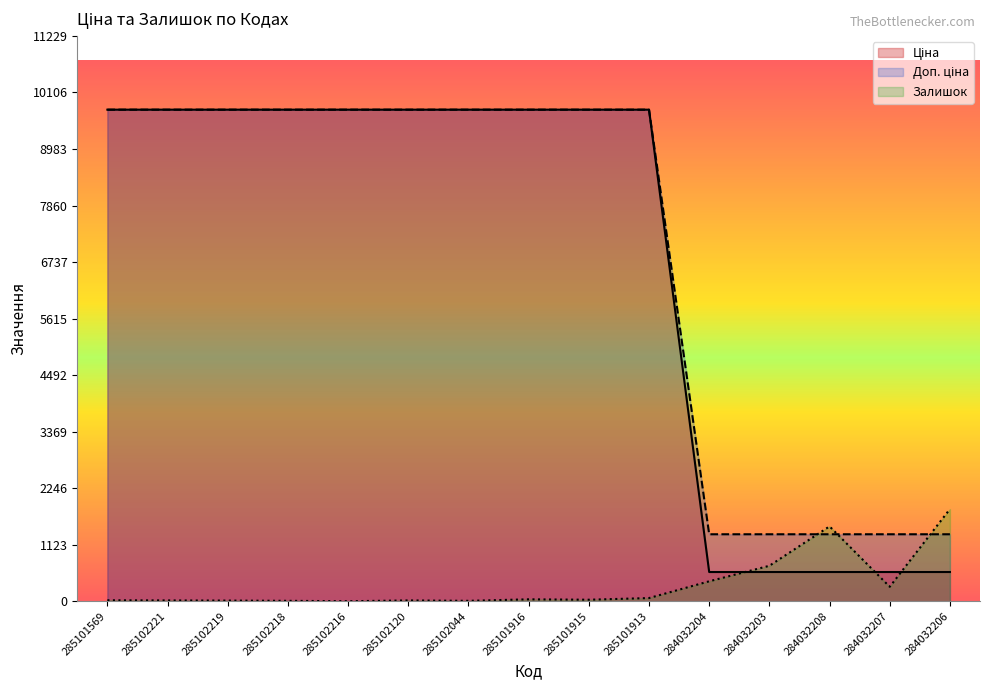

Reading left to right, what are all the values shown in this chart?

Ціна: 9764.4	9764.4	9764.4	9764.4	9764.4	9764.4	9764.4	9764.4	9764.4	9764.4	580.4	580.4	580.4	580.4	580.4
Доп. ціна: 9764.4	9764.4	9764.4	9764.4	9764.4	9764.4	9764.4	9764.4	9764.4	9764.4	1330.3	1330.3	1330.3	1330.3	1330.3
Залишок: 19.0	16.0	13.0	8.0	0.0	16.0	8.0	38.0	30.0	63.0	396.0	704.0	1487.0	287.0	1830.0